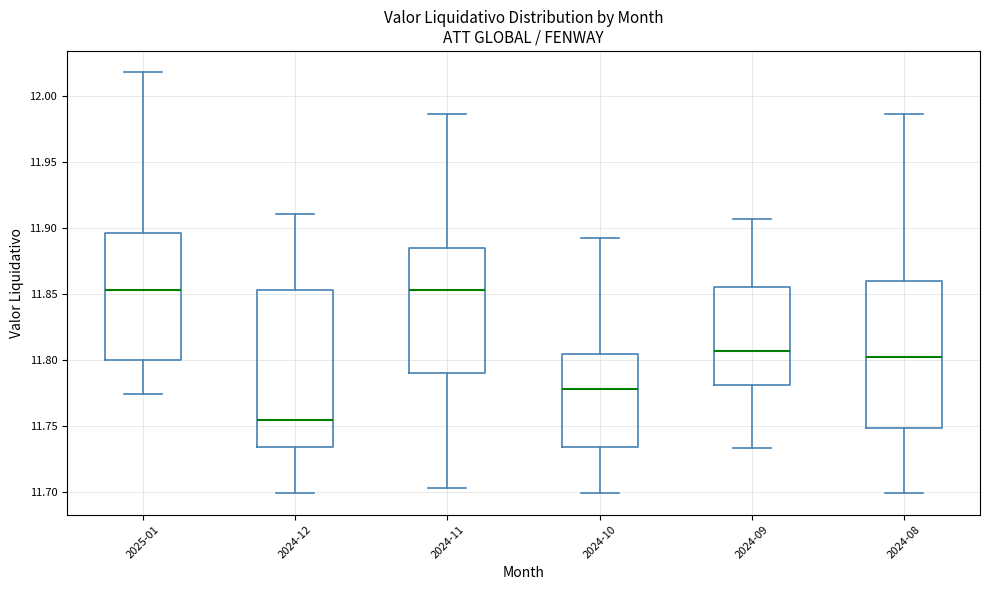

Reading left to right, transcribe this box plot: for each box, give where its median line is, the range the box spans, and where its two whiskers end, as read against the y-axis. The values are not printed on the chart, so give them approximately, as read against the axis.

2025-01: median 11.855, box 11.800 to 11.895, whiskers 11.775 to 12.020
2024-12: median 11.755, box 11.735 to 11.855, whiskers 11.700 to 11.910
2024-11: median 11.855, box 11.790 to 11.885, whiskers 11.705 to 11.985
2024-10: median 11.780, box 11.735 to 11.805, whiskers 11.700 to 11.895
2024-09: median 11.805, box 11.780 to 11.855, whiskers 11.735 to 11.905
2024-08: median 11.800, box 11.750 to 11.860, whiskers 11.700 to 11.985